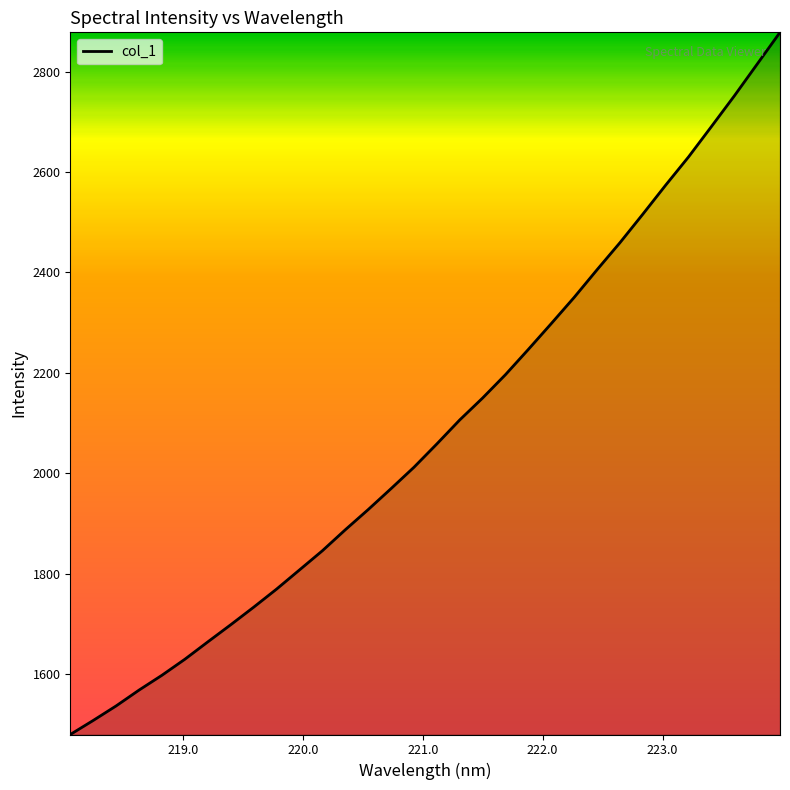

What is the difference between the maximum and minimum values?

1399.2